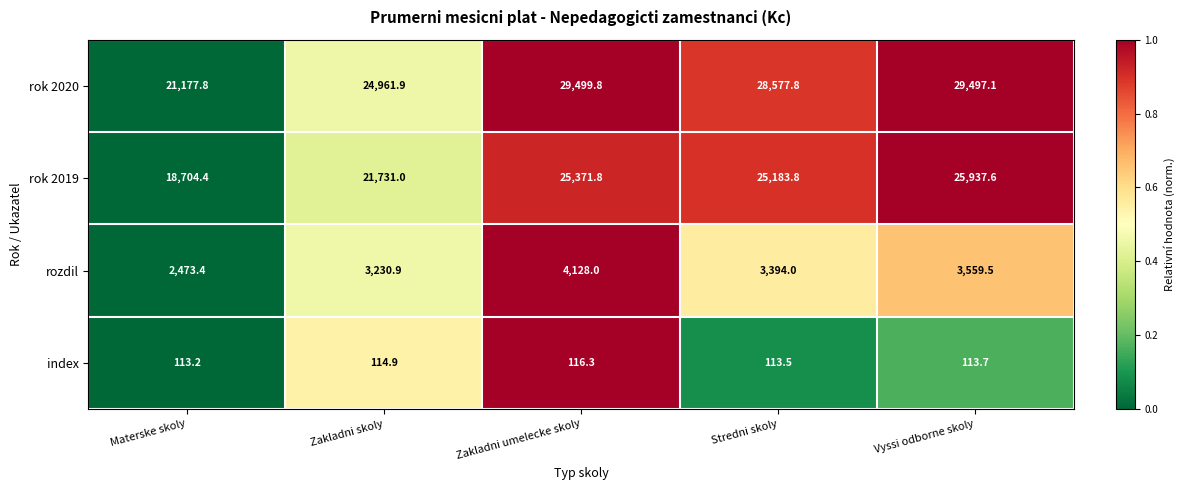

Which category has the highest value across all series?

Zakladni umelecke skoly